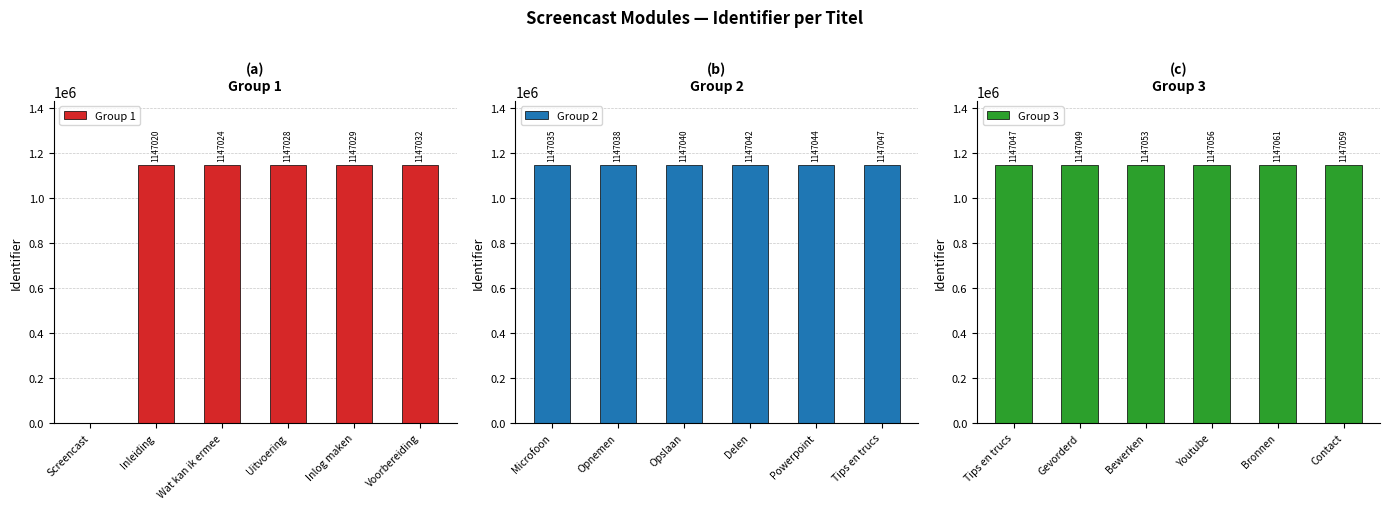

How many positive values does the Group 1 series have?

5